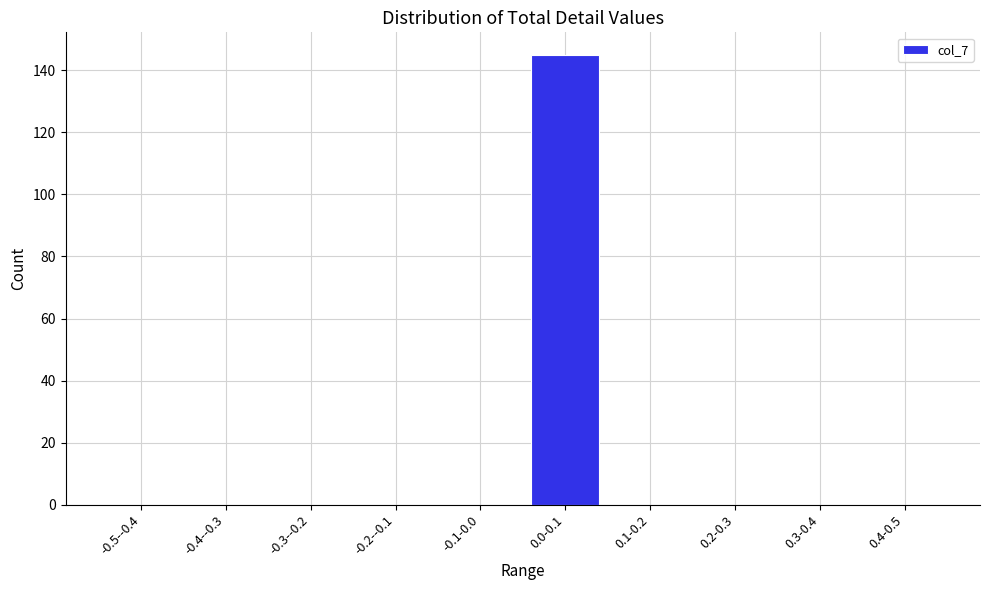

Reading right to left, transcribe all the data shown in this chart.

0.4-0.5=0	0.3-0.4=0	0.2-0.3=0	0.1-0.2=0	0.0-0.1=145	-0.1-0.0=0	-0.2--0.1=0	-0.3--0.2=0	-0.4--0.3=0	-0.5--0.4=0